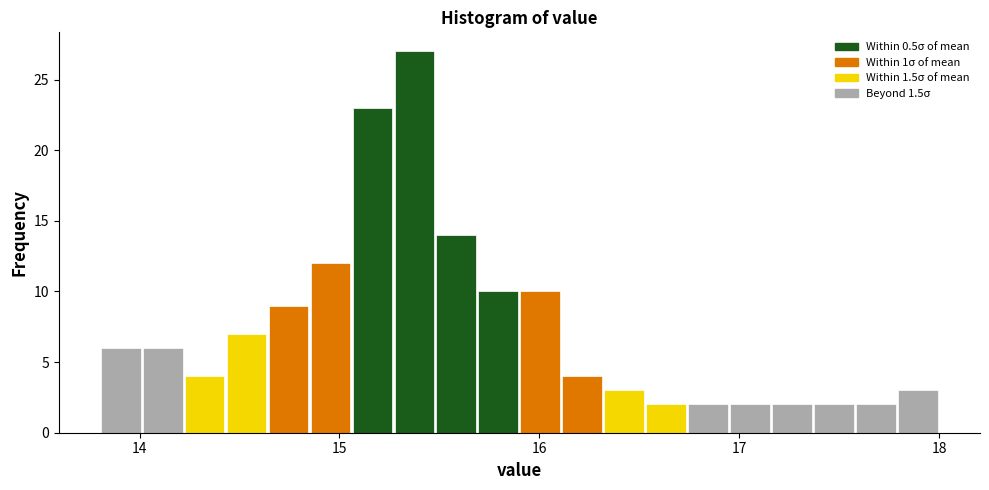

Read against the x-axis, roughly where is the centre of the tallest bar?

15.4